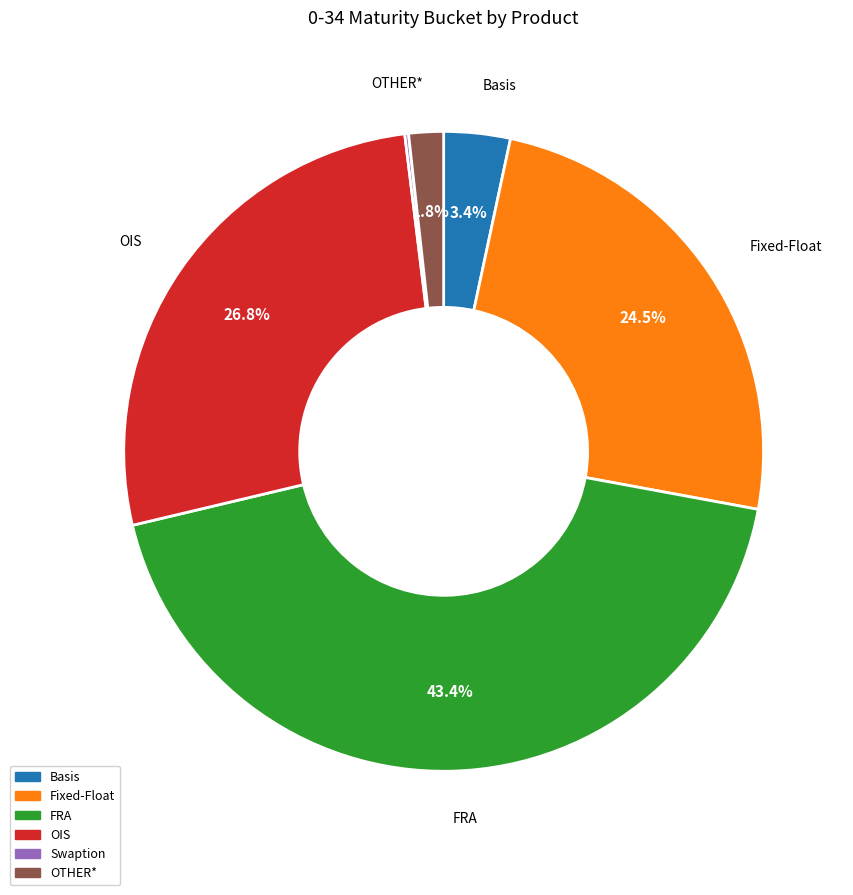

Is there a majority slice in this chart?

No